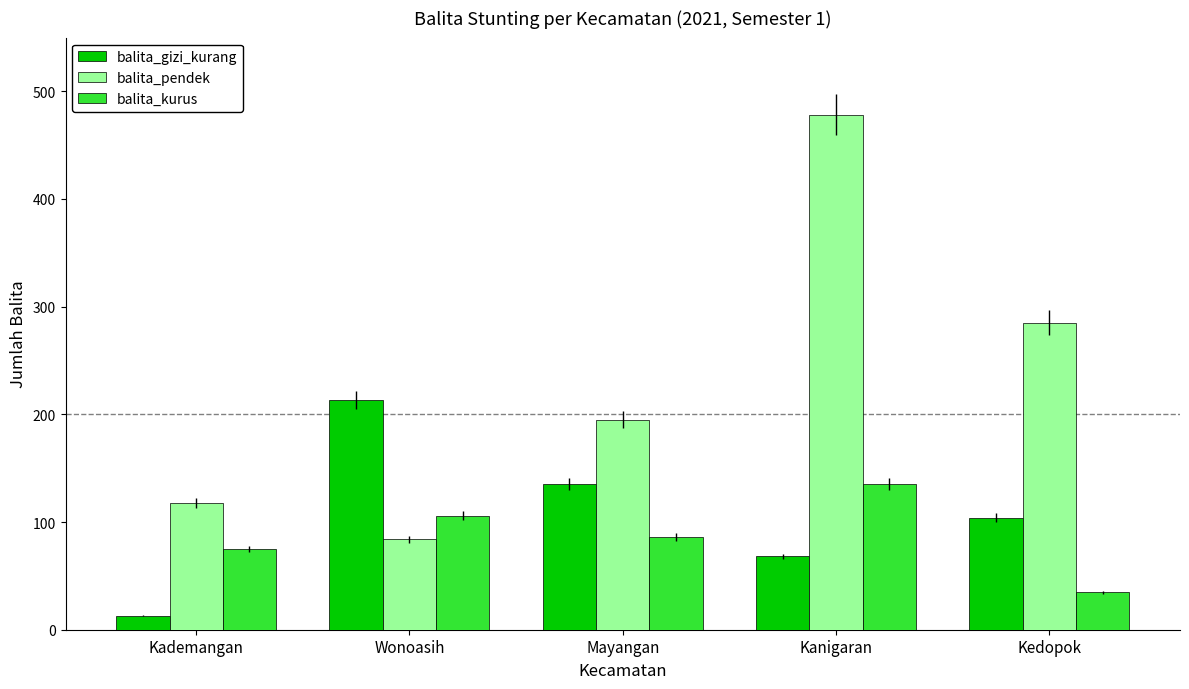

What is the value of the balita_pendek bar at the 5th from the left?

285